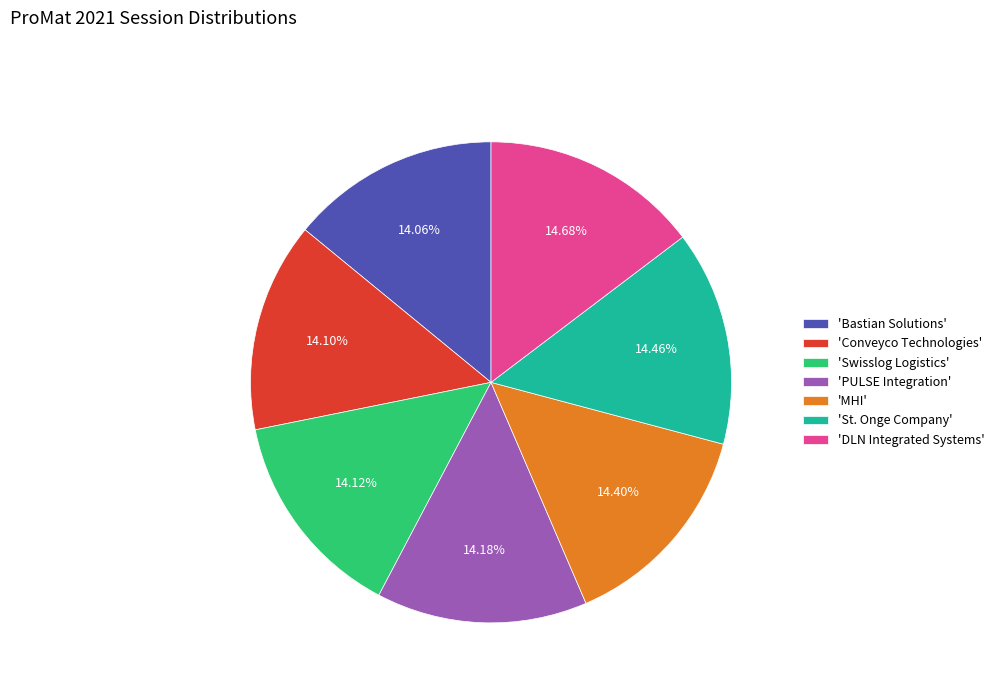

Is the sum of 'Bastian Solutions' and 'MHI' greater than half?

No